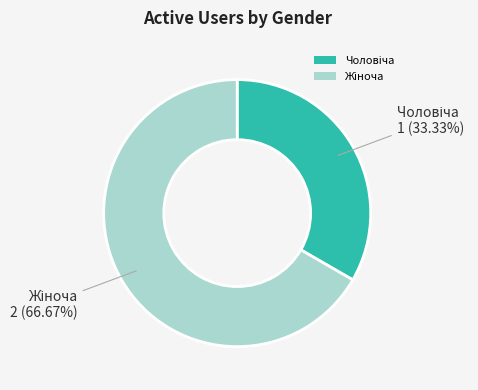

Is there any slice that represents more than half of the pie?

Yes